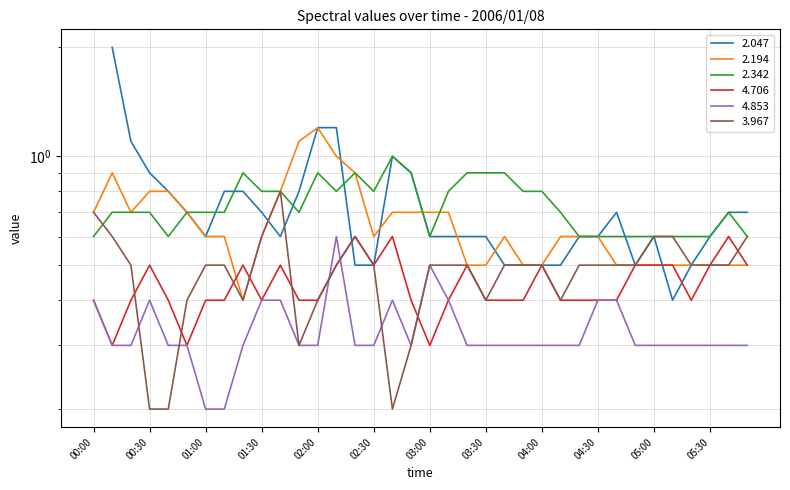

Count the 2.342 values in the range 0 to 1.

36